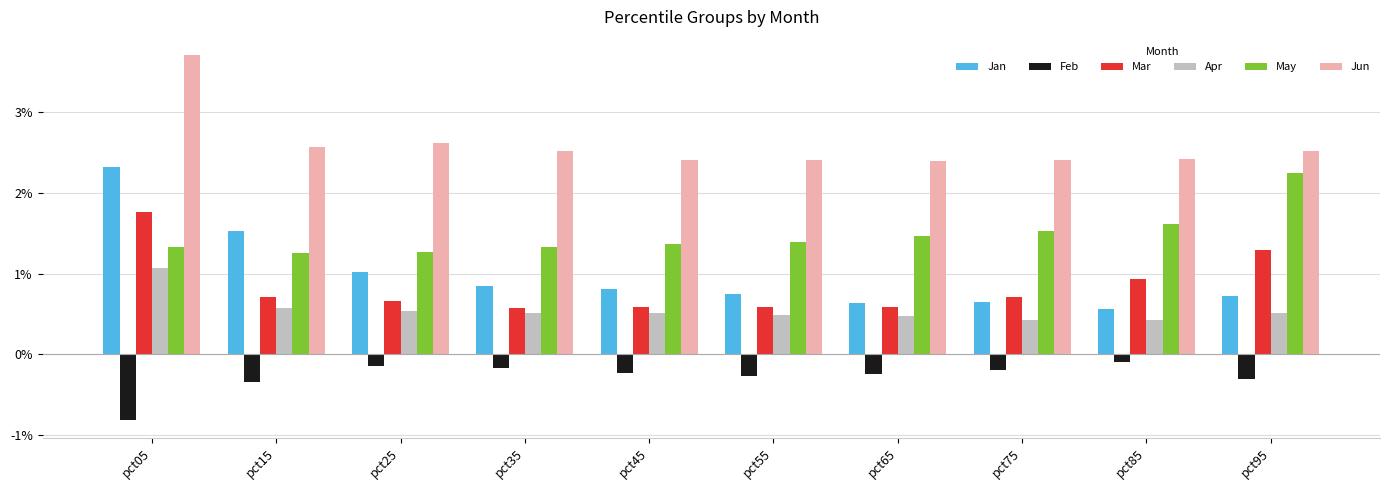

Which series has the largest range (max minus min)?

Jan